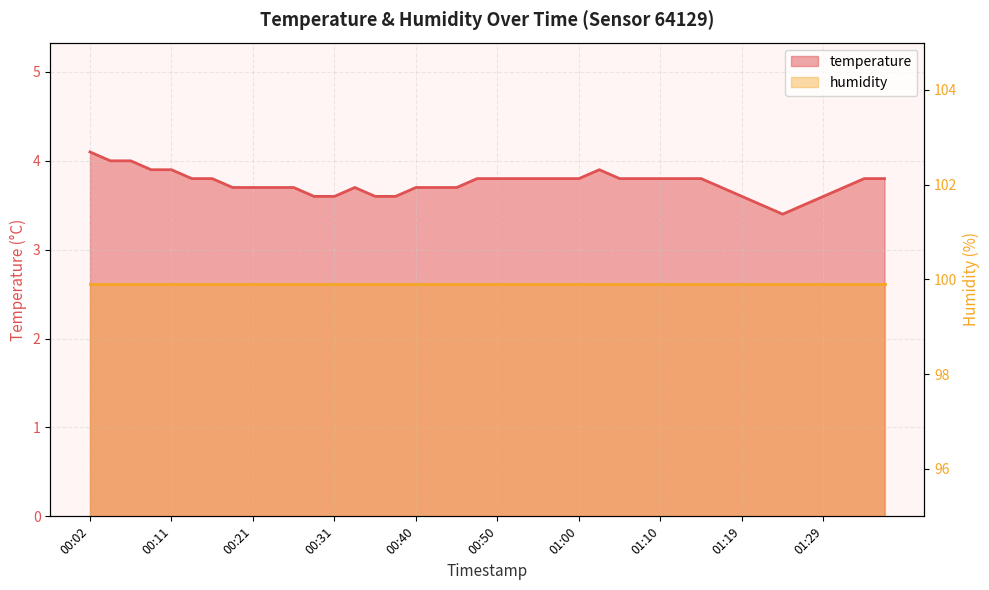

What is the minimum value shown in the chart?

3.4